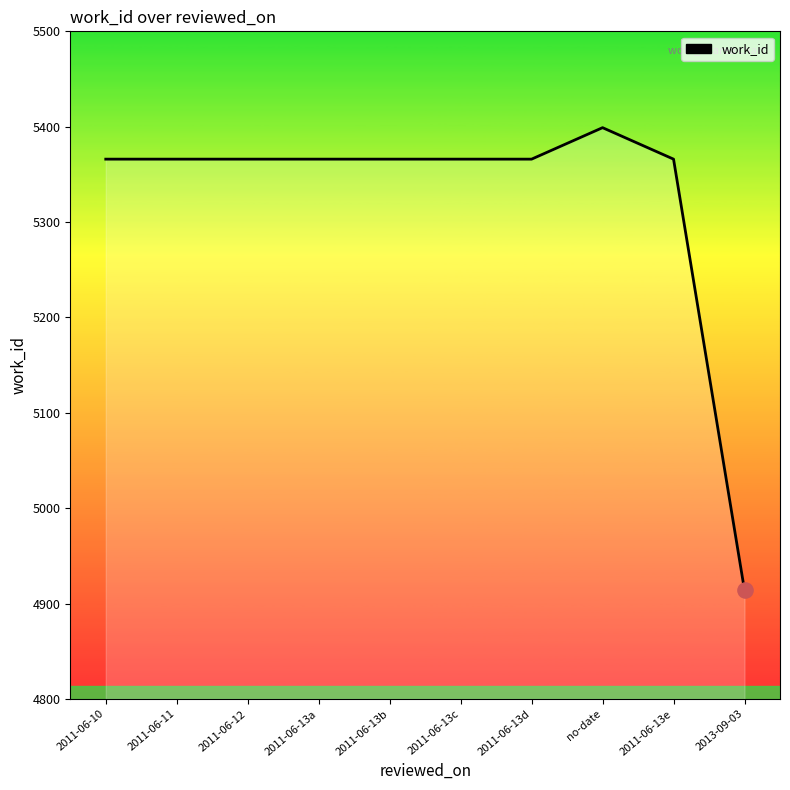

Between 2011-06-13c and no-date, which is larger?

no-date